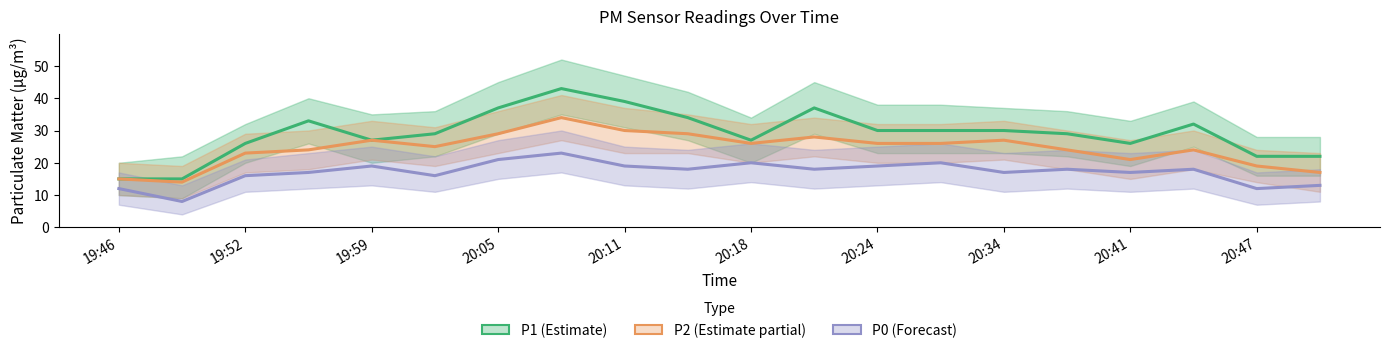

In P1 (Estimate), how many points are higher than both neighbors (excluding endpoints)?

4